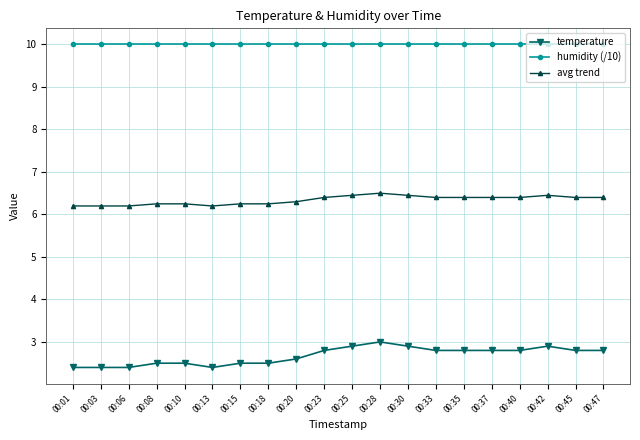

The temperature series shows 2.8 at 00:40. True or false?

True